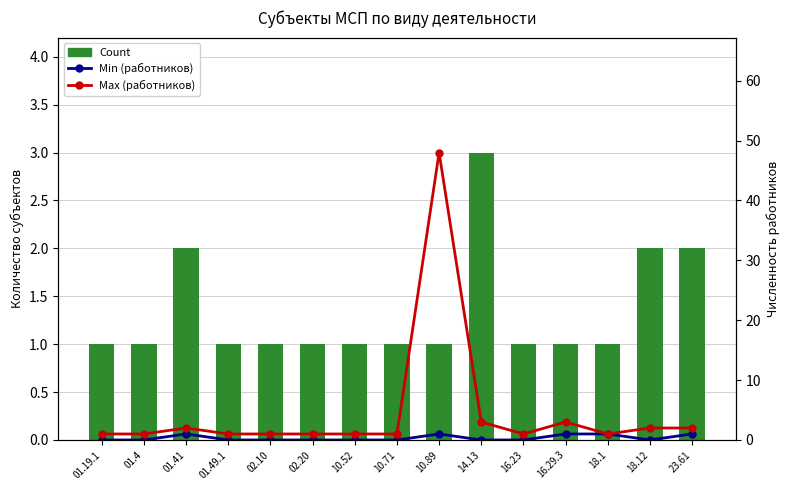

Between 10.89 and 18.1, which series saw the biggest shift?

Max (работников)